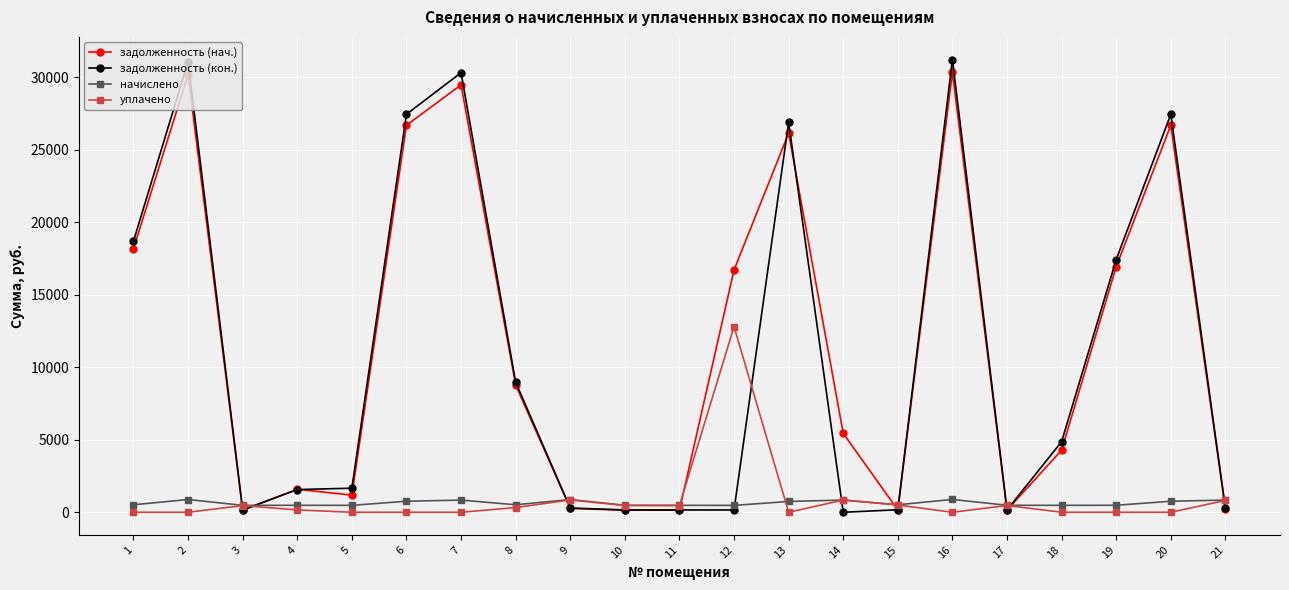

What is the spread (max minus min) of values at 4?

1424.4